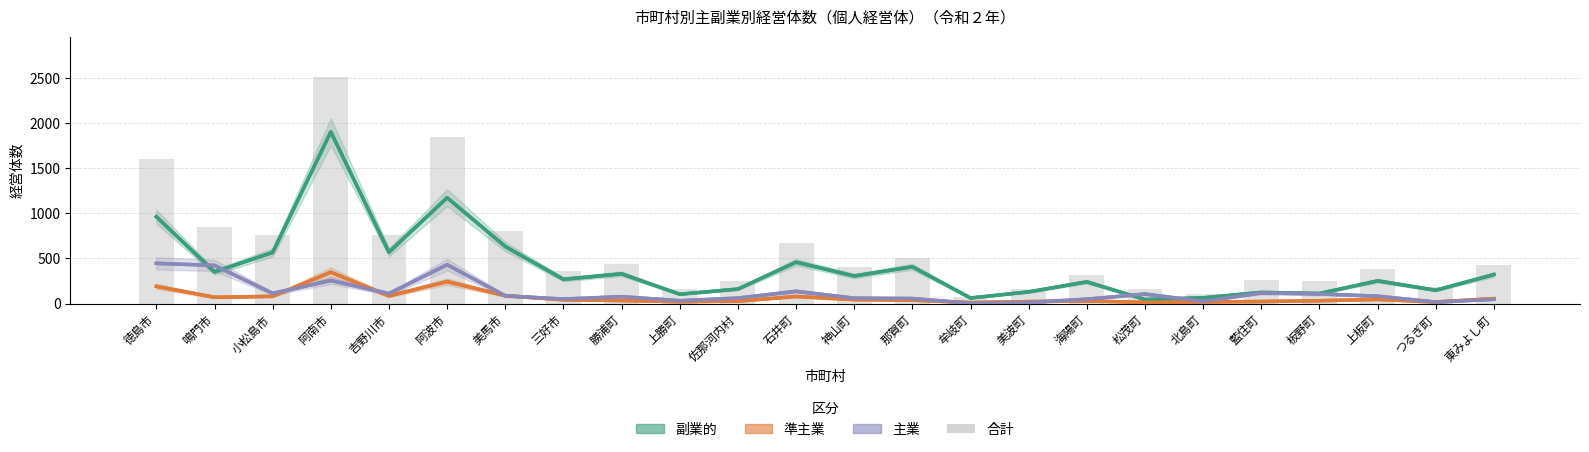

Which label corresponds to the largest value in the chart?

阿南市